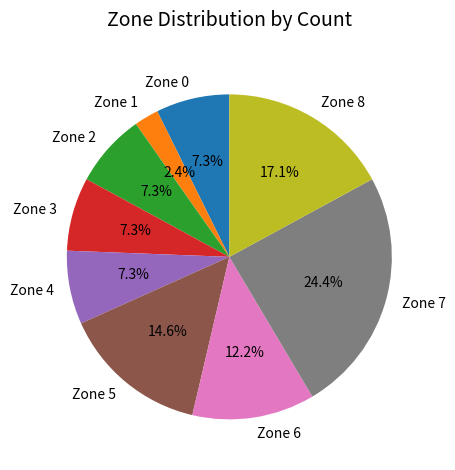

Do Zone 1 and Zone 3 together represent more than half of the pie?

No